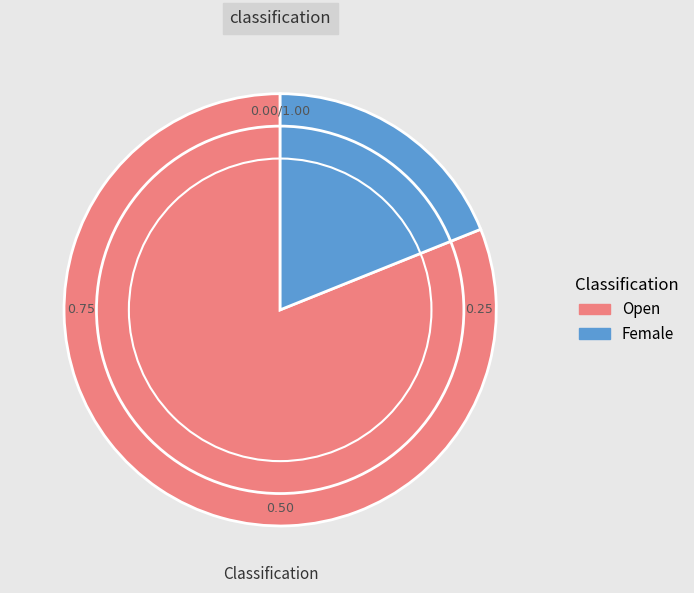

Combined, do Female and Open account for over 50%?

Yes